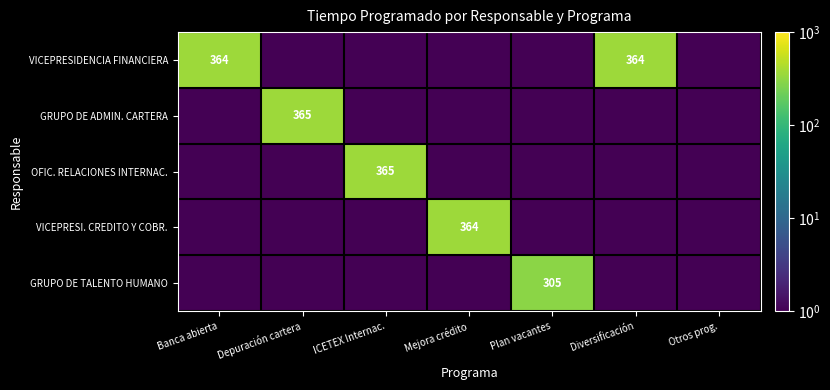

True or false: VICEPRESI. CREDITO Y COBR. has a value of 364.0 at Mejora crédito.

True